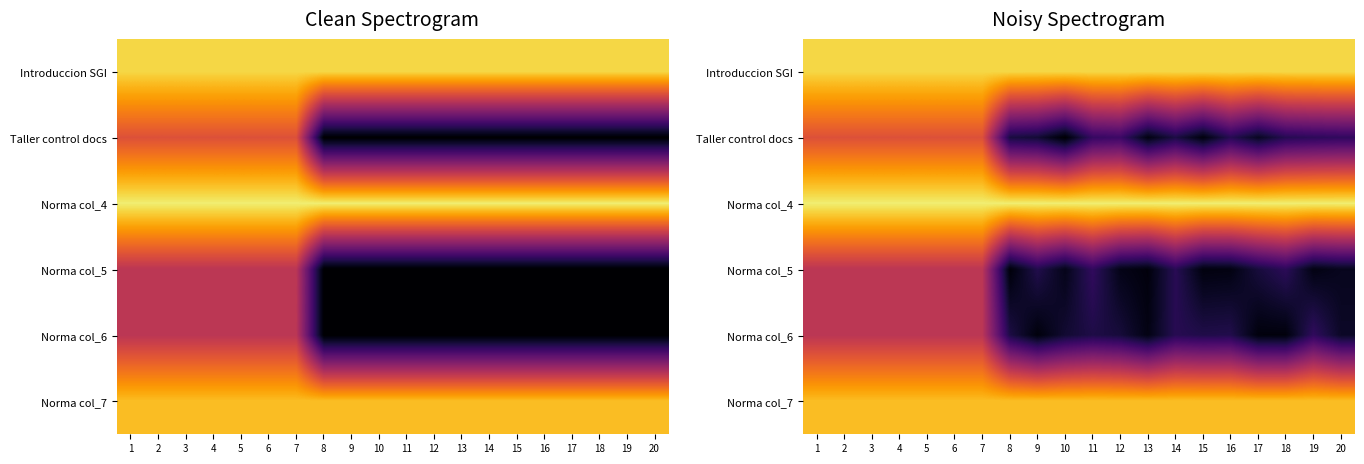

Where is Taller control docs nearest to the value 0?

10